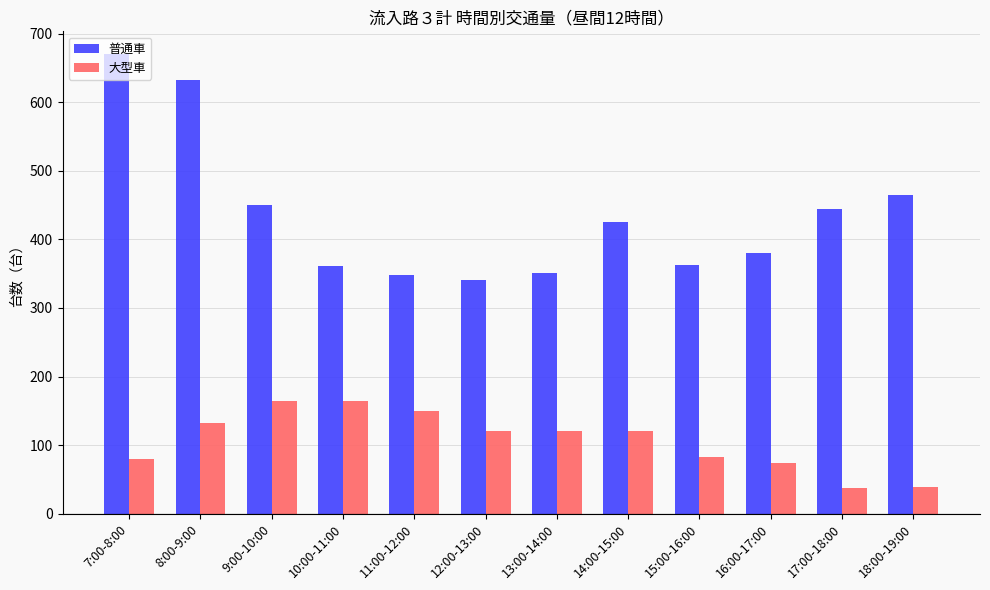

Which category has the highest value across all series?

7:00-8:00